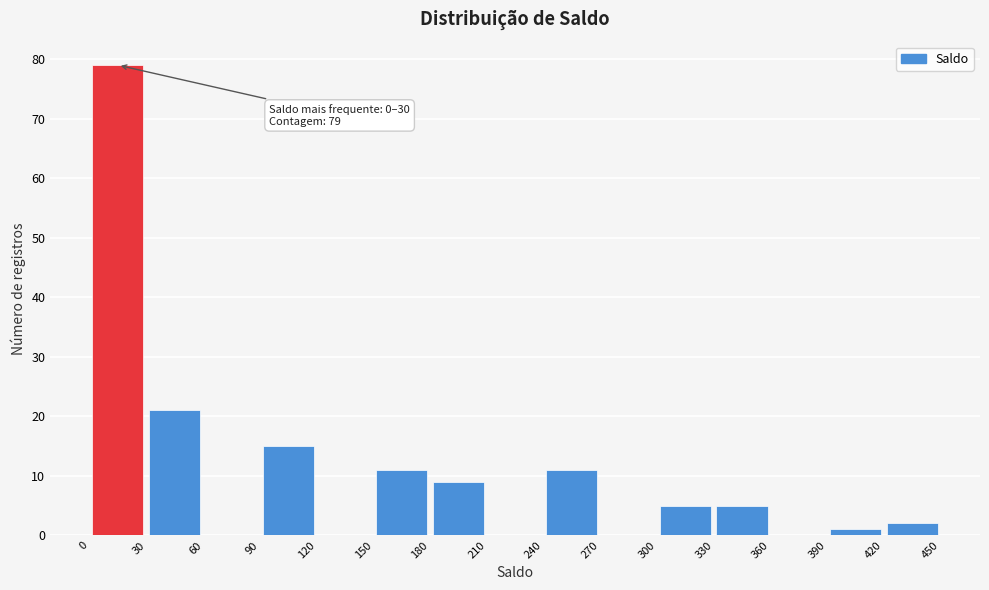

Over which range of the x-axis is the bar tallest?

0 to 30